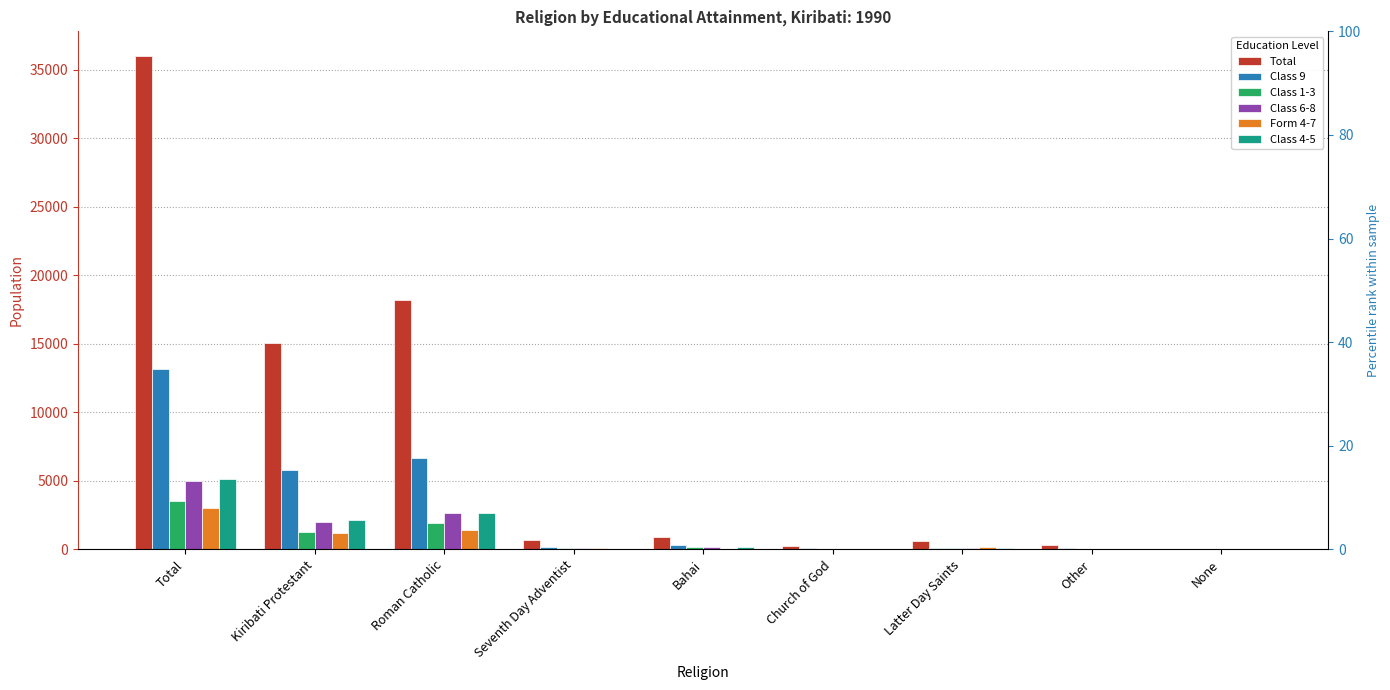

At which category is the sum across all series the highest?

Total